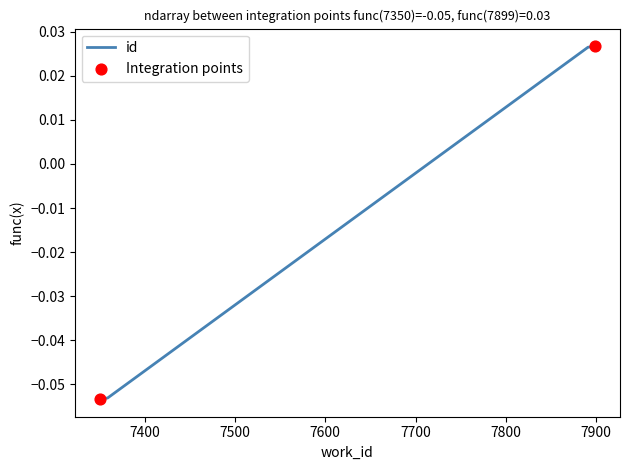

True or false: the data has more than 2 interior local peaks.

False